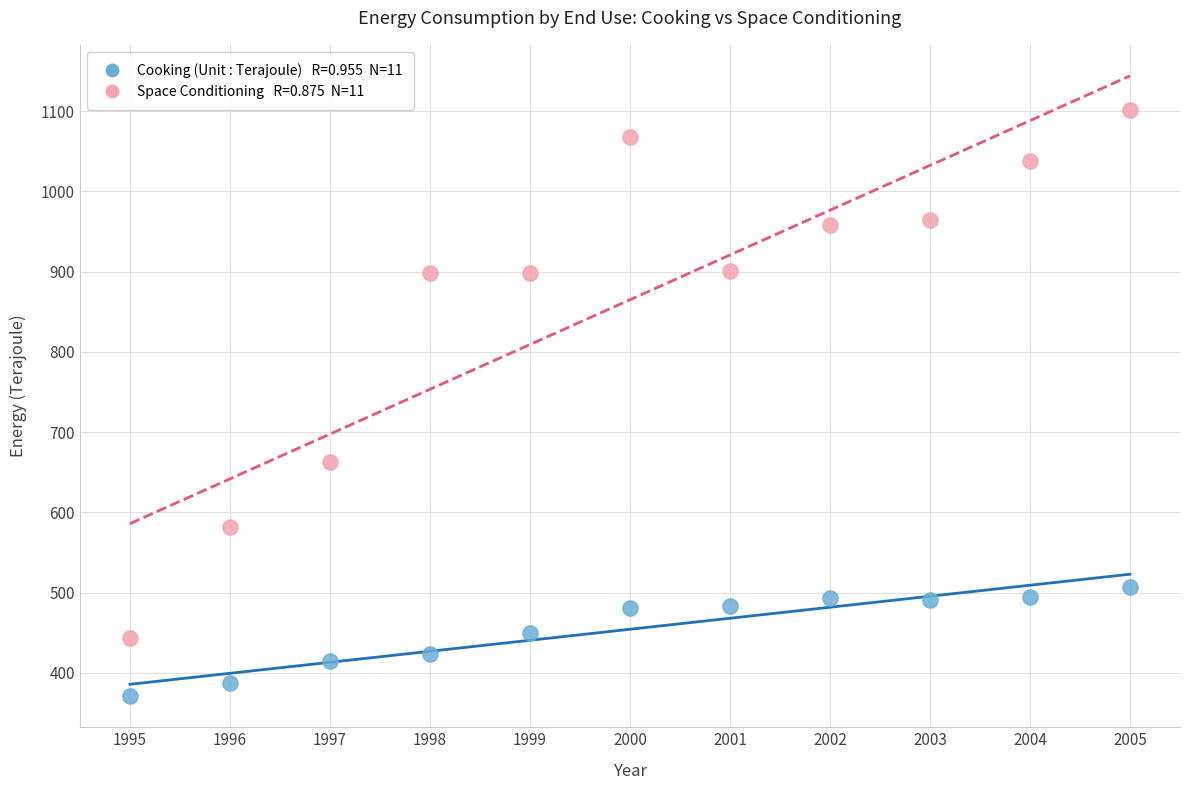

Across all series, what Y value is closest to 736?

663